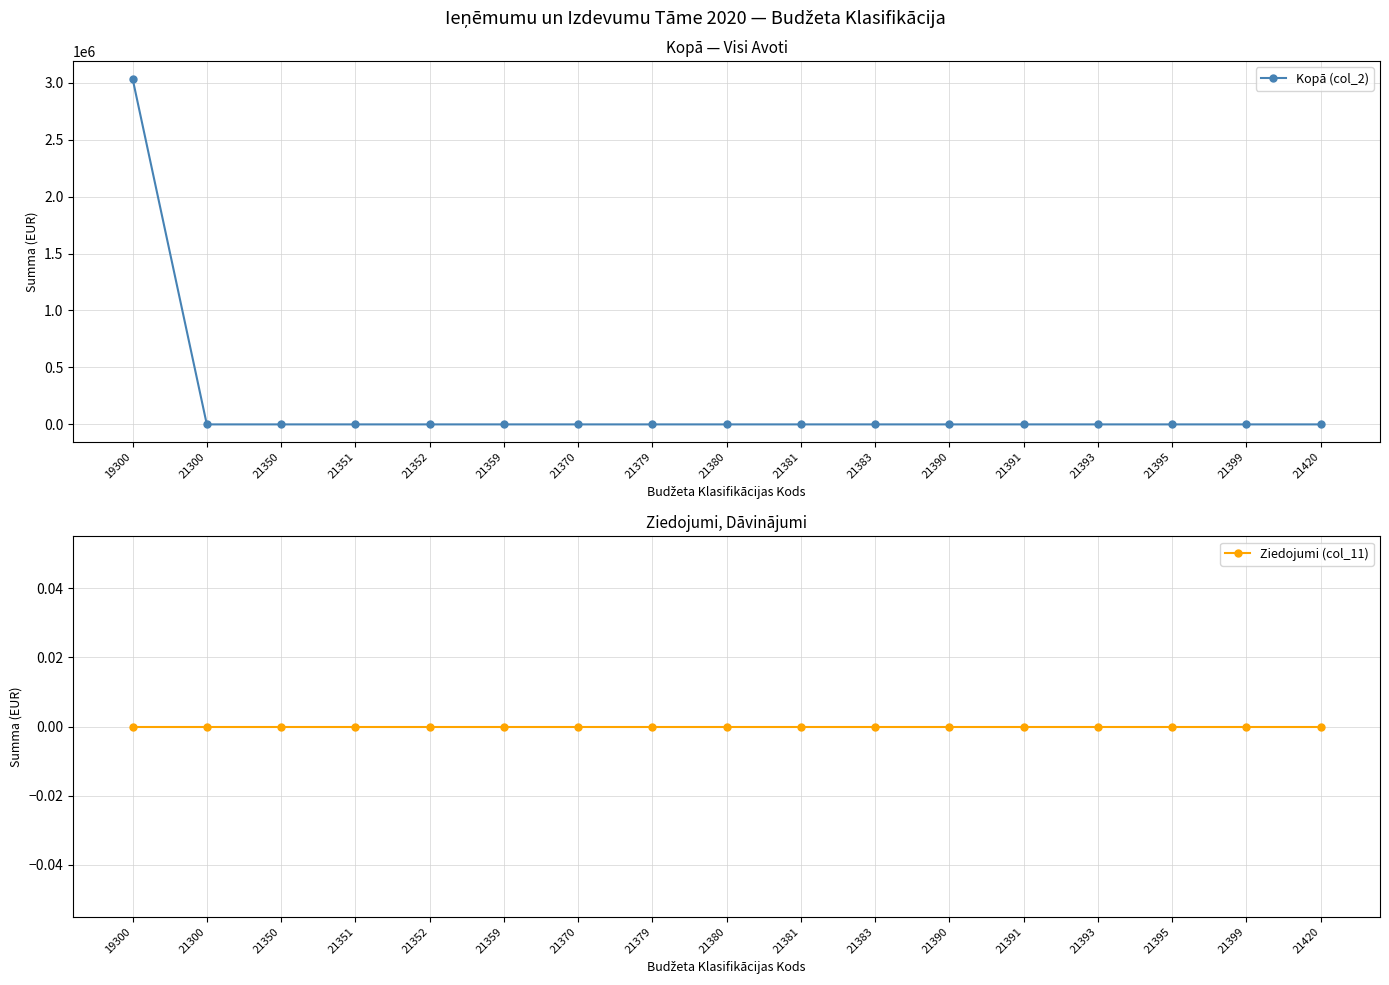

Between 21351 and 21383, which series saw the biggest shift?

Kopā (col_2)